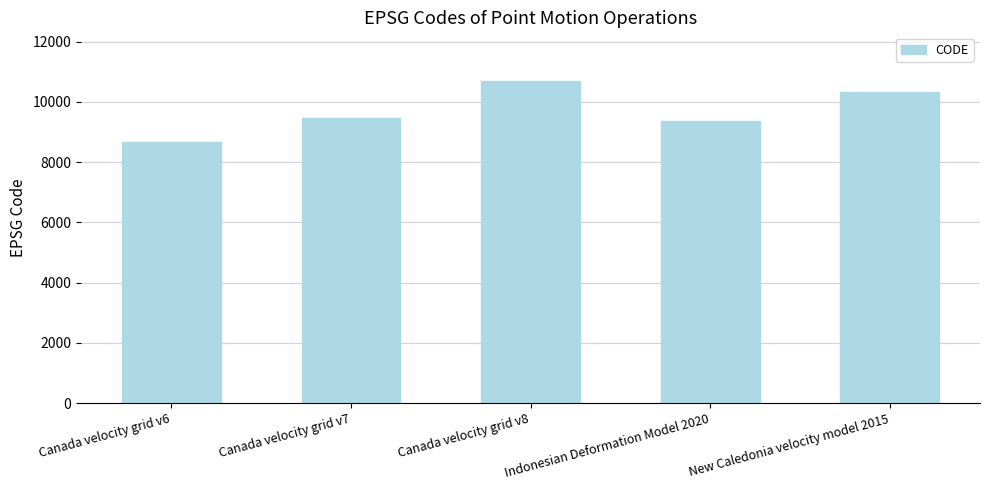

Rank the categories by value from highest to lowest.

Canada velocity grid v8, New Caledonia velocity model 2015, Canada velocity grid v7, Indonesian Deformation Model 2020, Canada velocity grid v6